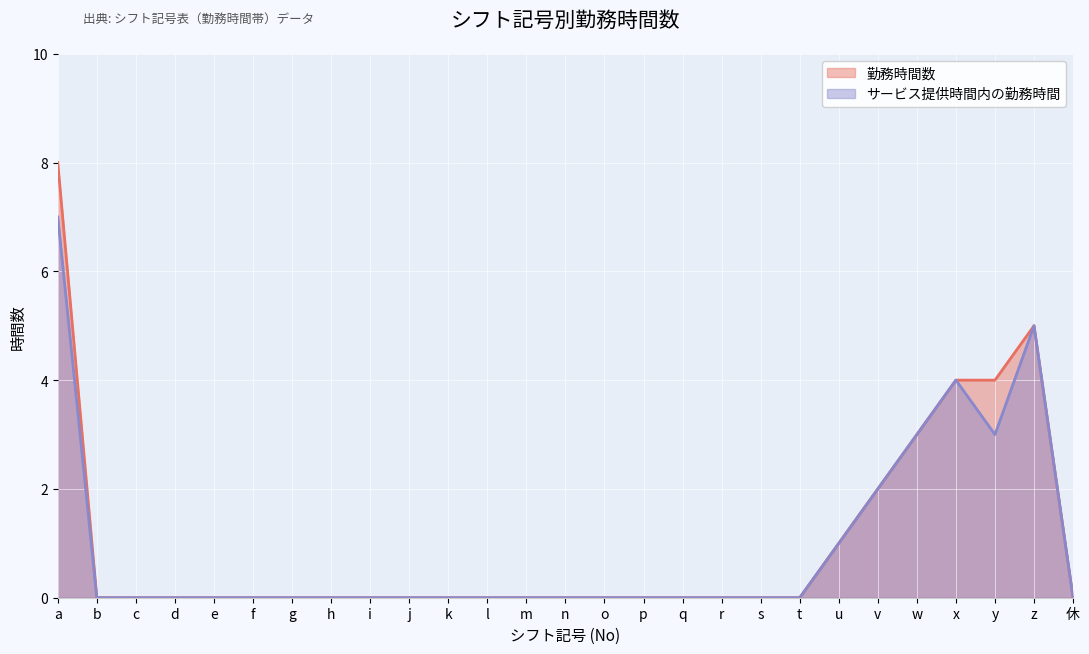

How many interior local peaks does the 勤務時間数 series have?

1